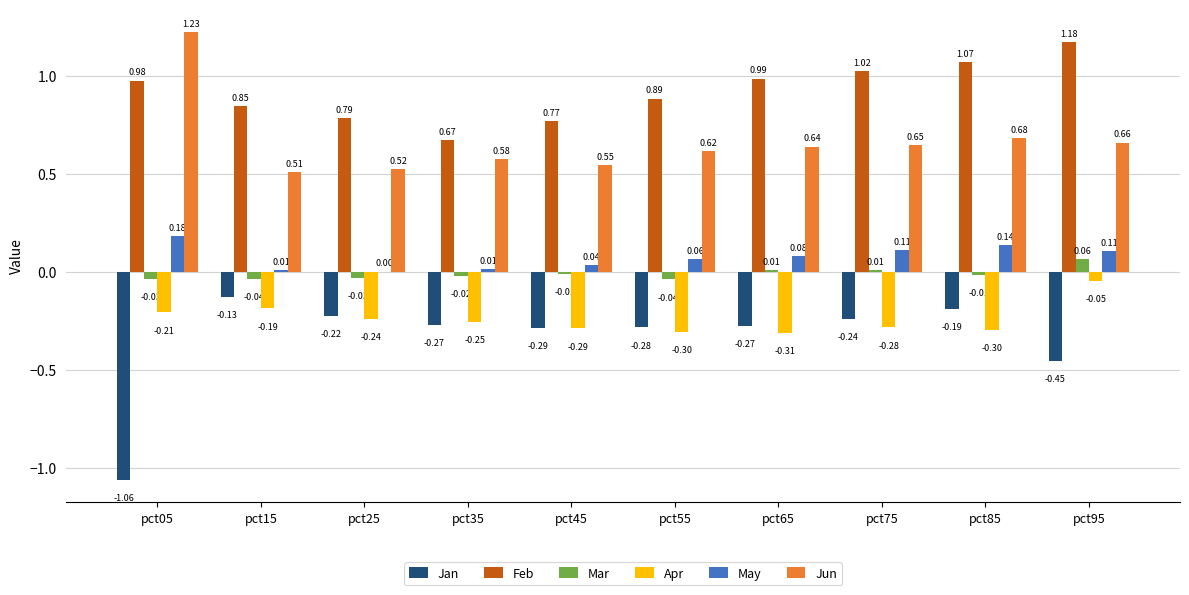

Which series has the largest total across all categories?

Feb